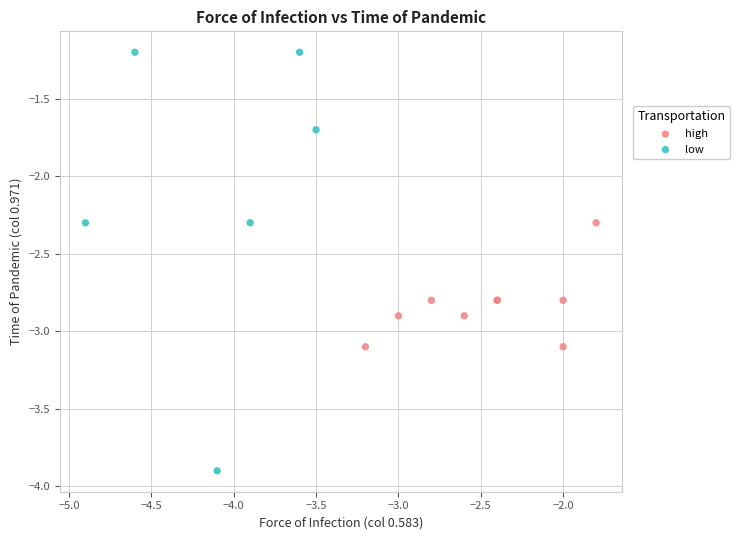

Which series contains the lowest Y value?

low